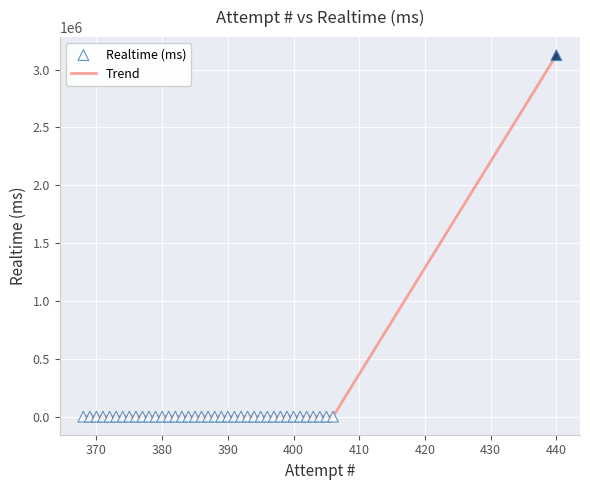

What is the greatest value displayed?

3124579